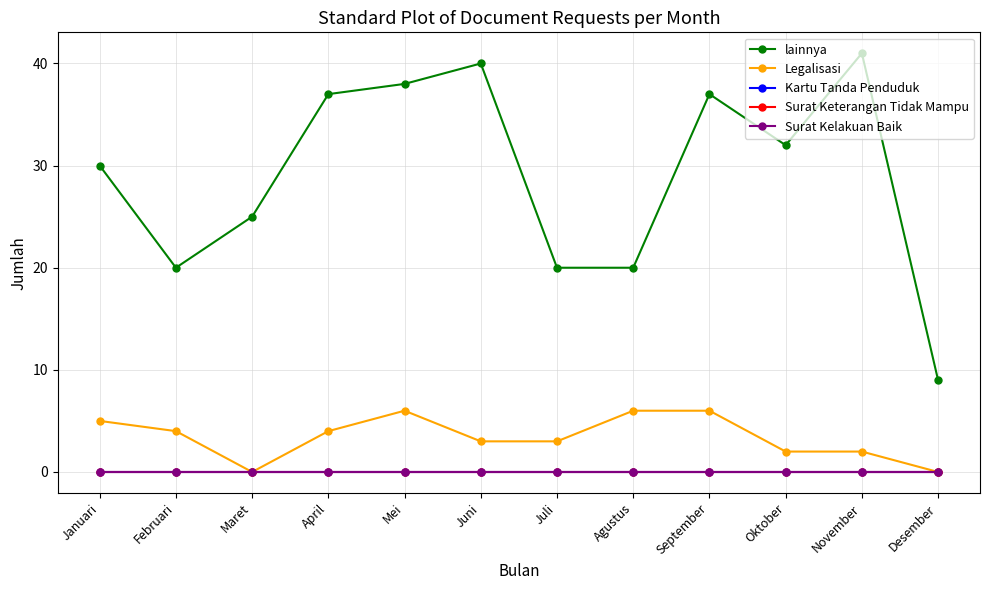

Is this an area chart (filled region under the line)?

No